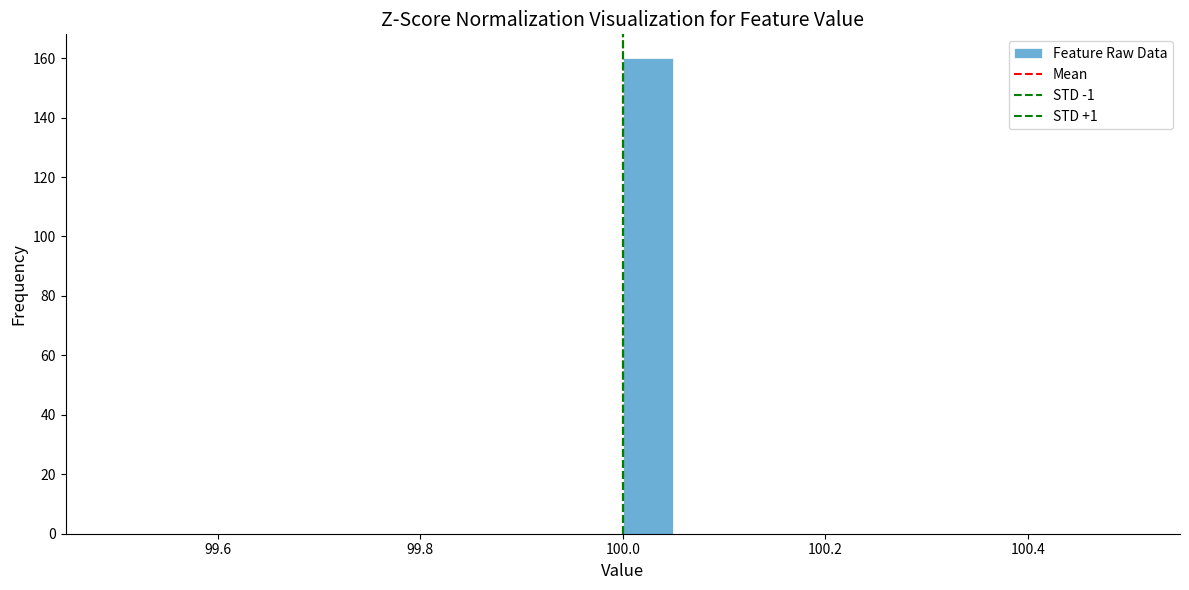

Around what value on the x-axis is the tallest bar? Give the approximate position of its centre, as read against the axis.

100.02